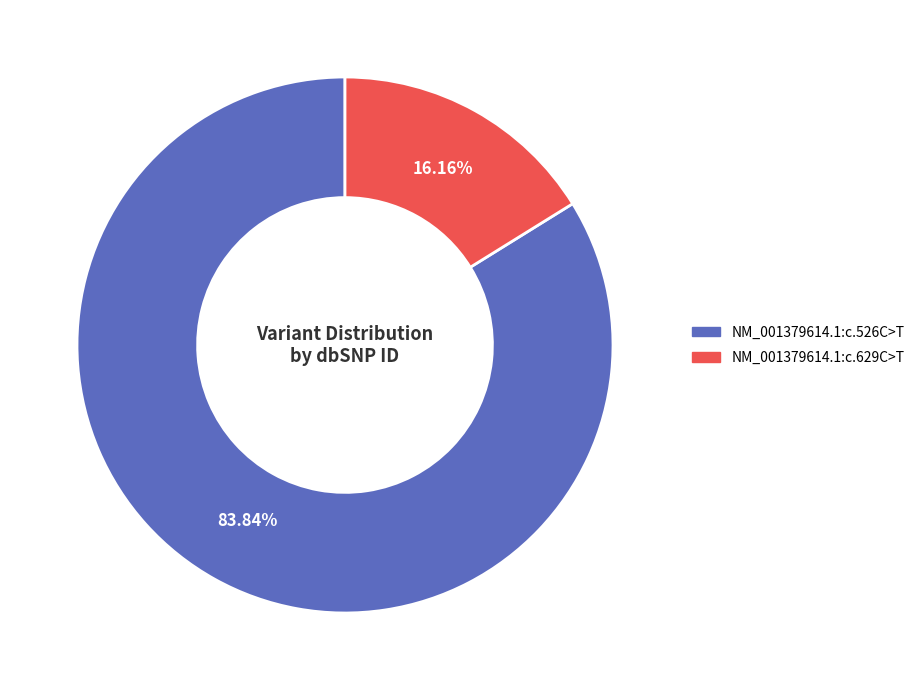

Count the number of slices in the pie.

2